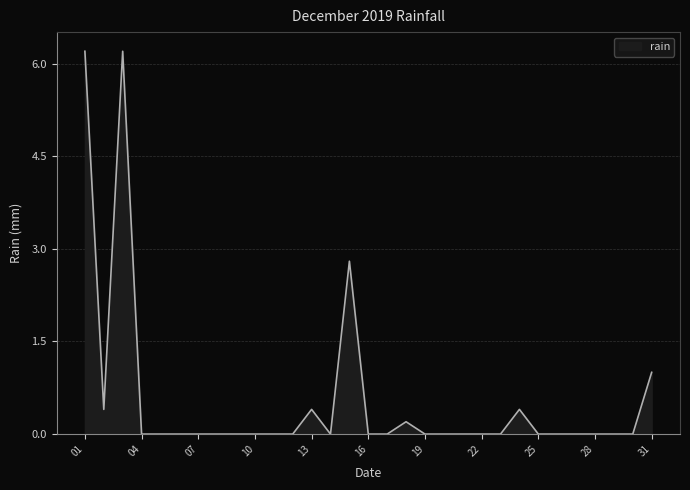

What is the difference between the maximum and minimum values?

6.2